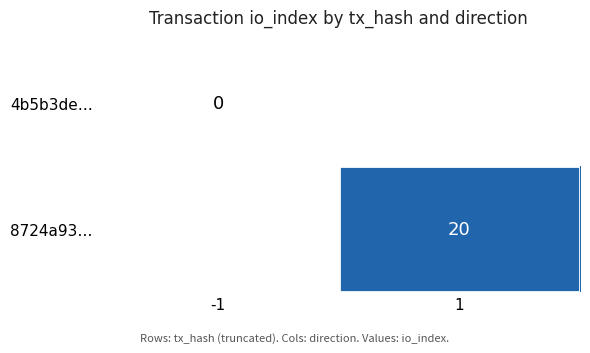

At which category does the chart reach its minimum across all series?

-1